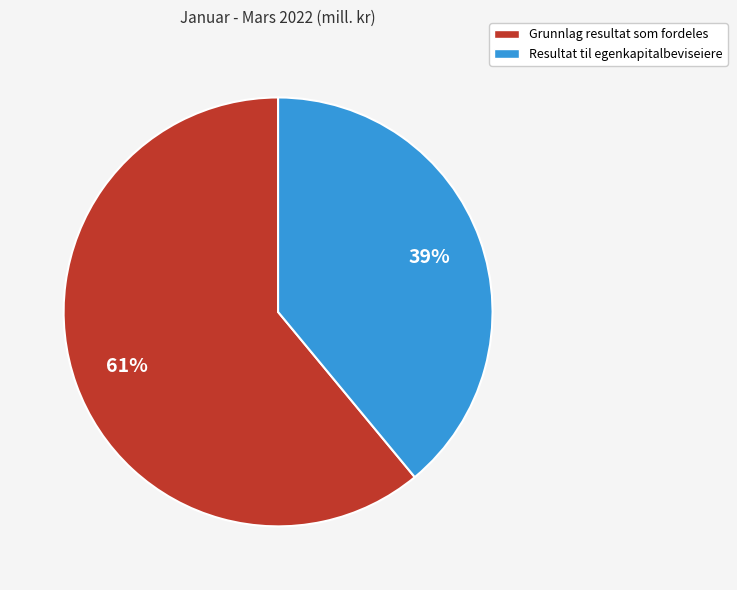

Is it true that Resultat til egenkapitalbeviseiere is 1% of the pie?

False